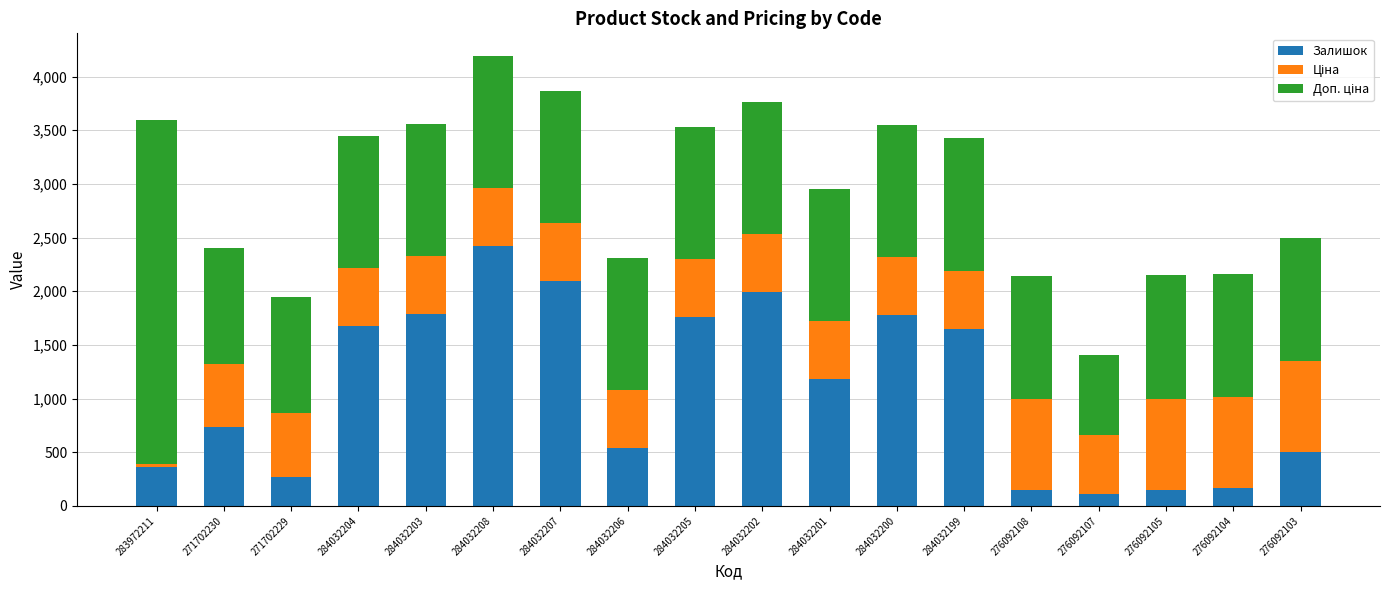

Is it true that Залишок equals 145.0 at 276092108?

True